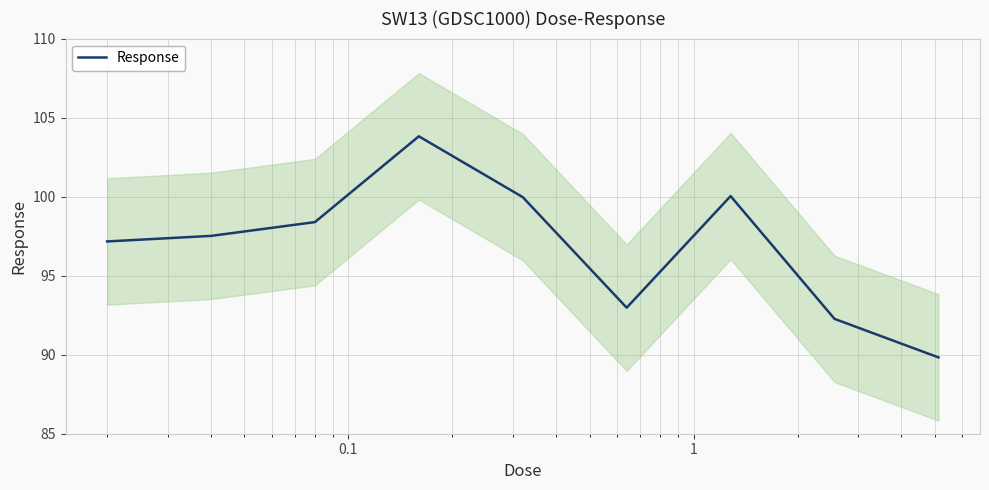

True or false: there are more than 0 points higher than both neighbors.

True